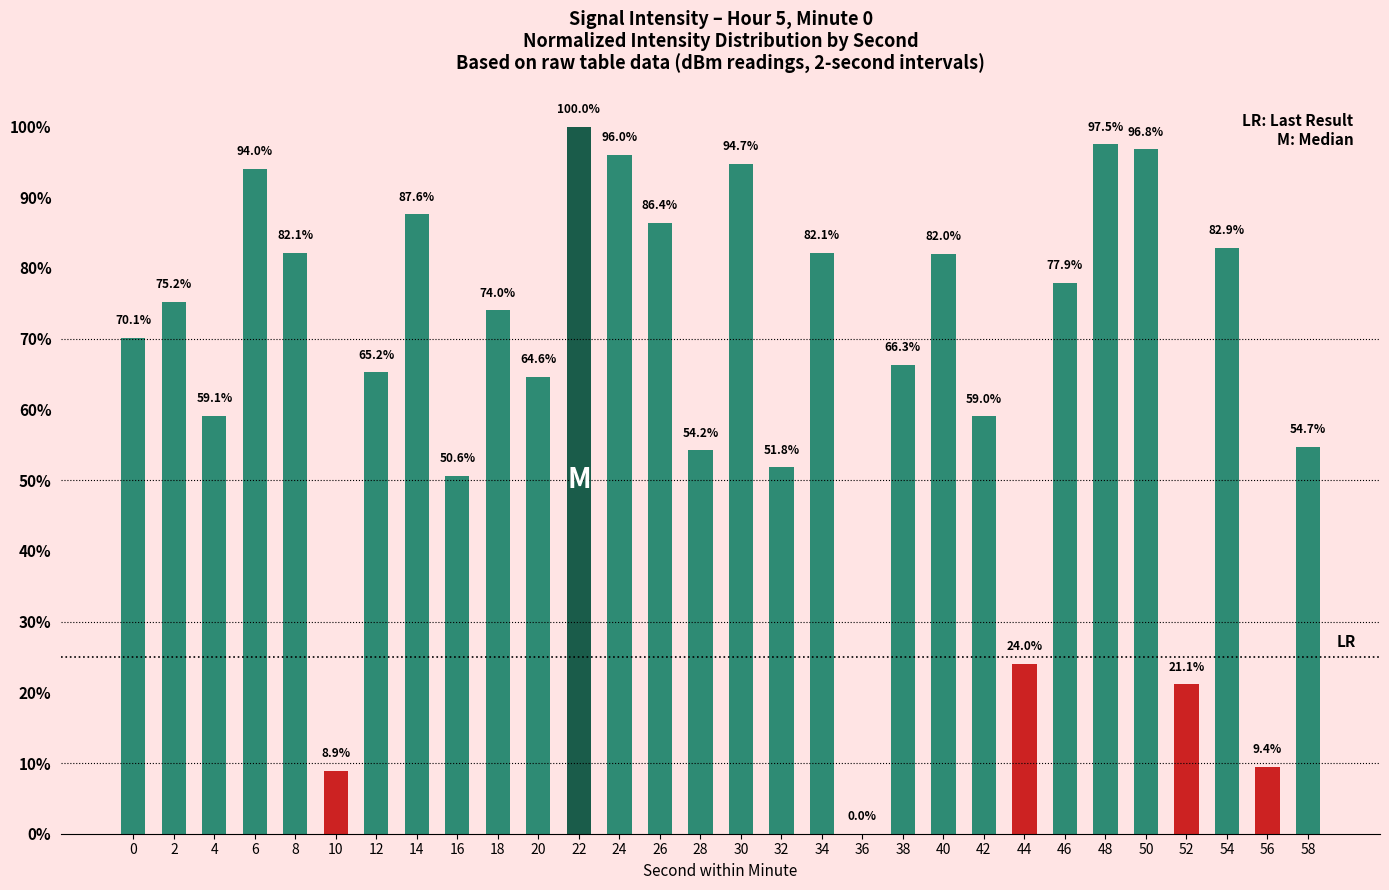

Reading right to left, list all the values displayed in this chart.

58=54.7	56=9.4	54=82.9	52=21.1	50=96.8	48=97.5	46=77.9	44=24.0	42=59.0	40=82.0	38=66.3	36=0.0	34=82.1	32=51.8	30=94.7	28=54.2	26=86.4	24=96.0	22=100.0	20=64.6	18=74.0	16=50.6	14=87.6	12=65.2	10=8.9	8=82.1	6=94.0	4=59.1	2=75.2	0=70.1